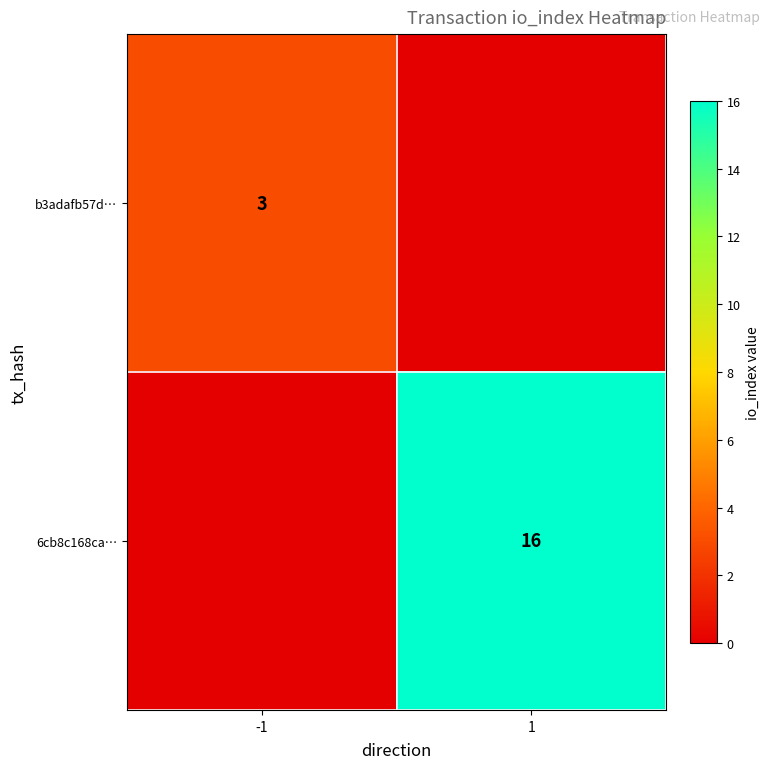

True or false: b3adafb57d… has a value of 3 at -1.

True